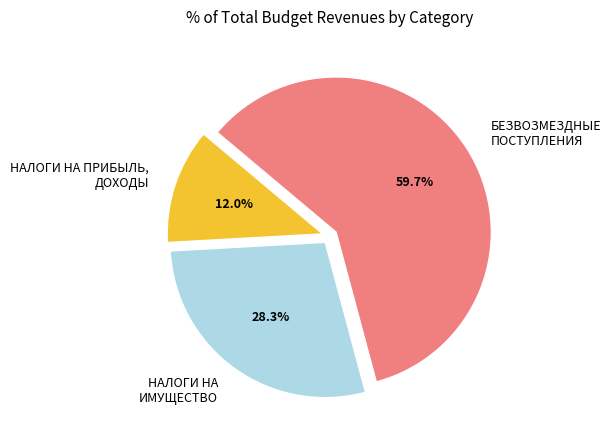

What is the majority slice?

БЕЗВОЗМЕЗДНЫЕ ПОСТУПЛЕНИЯ